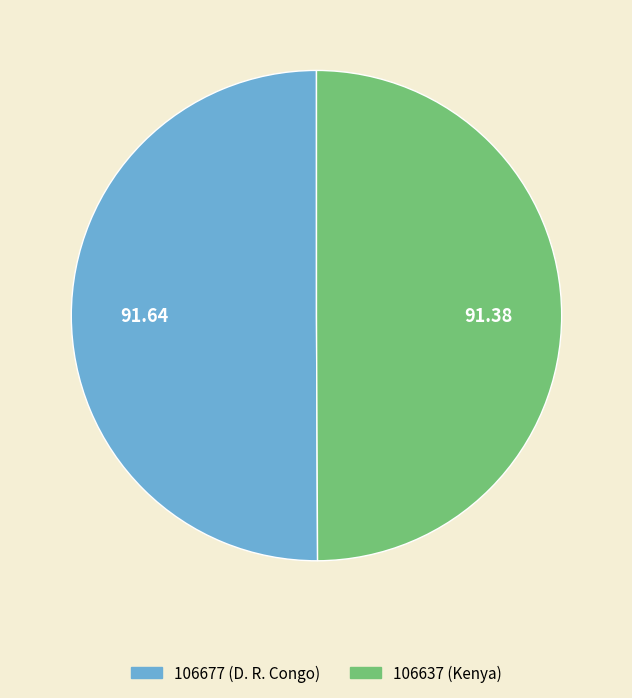

The 106637 (Kenya) slice represents 50% of the pie. True or false?

True